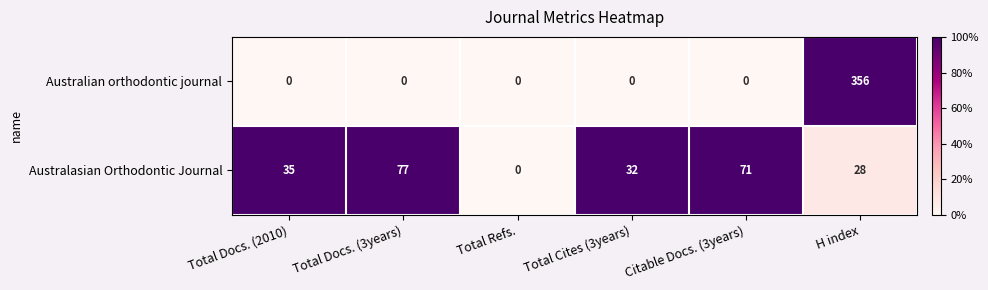

Count the number of data series in this chart.

2